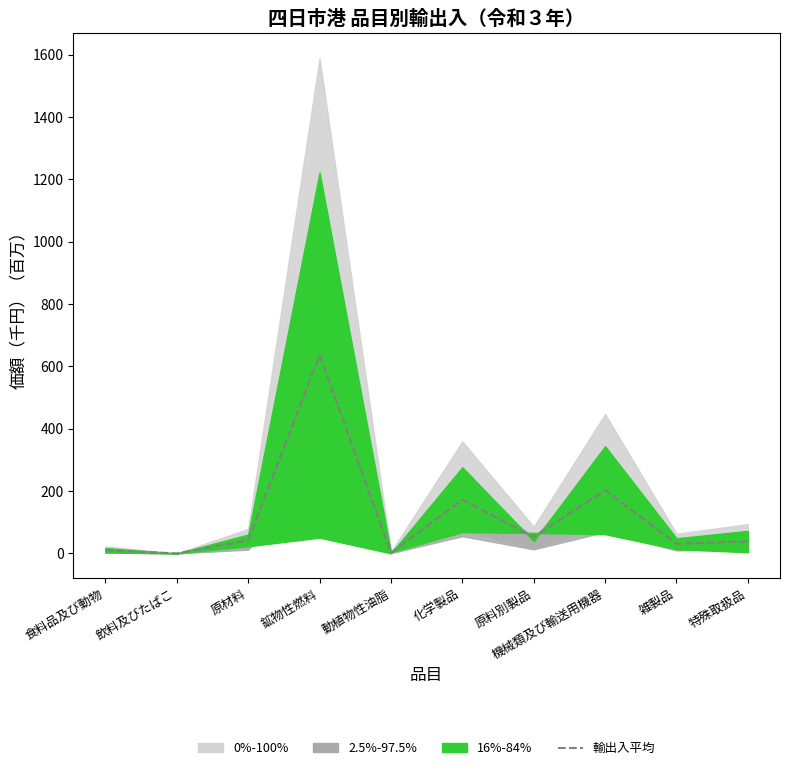

How many values exceed 41?

5